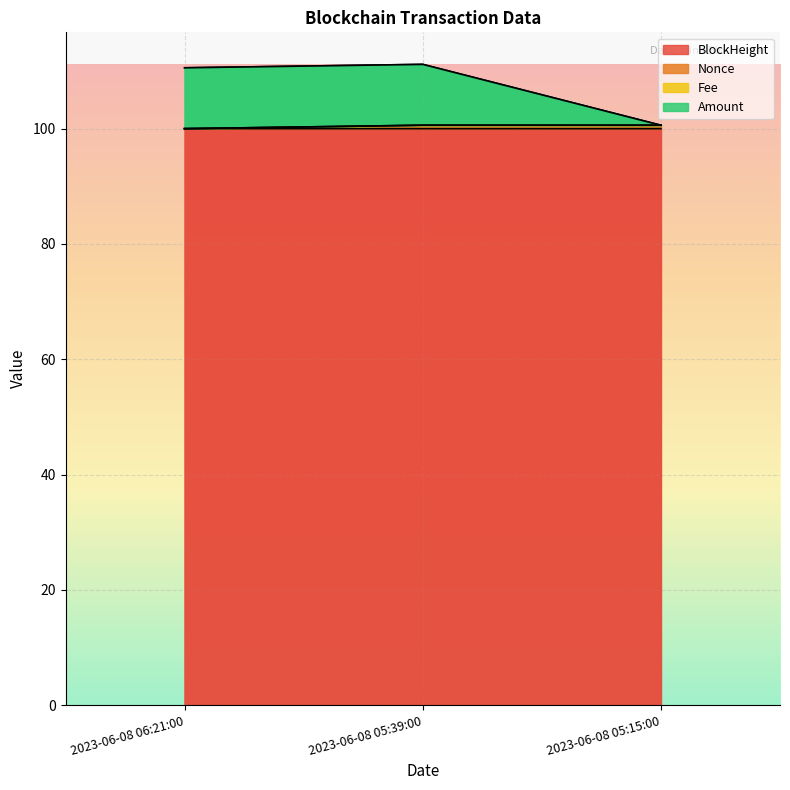

The value of BlockHeight at 2023-06-08 06:21:00 is 160.3. True or false?

False